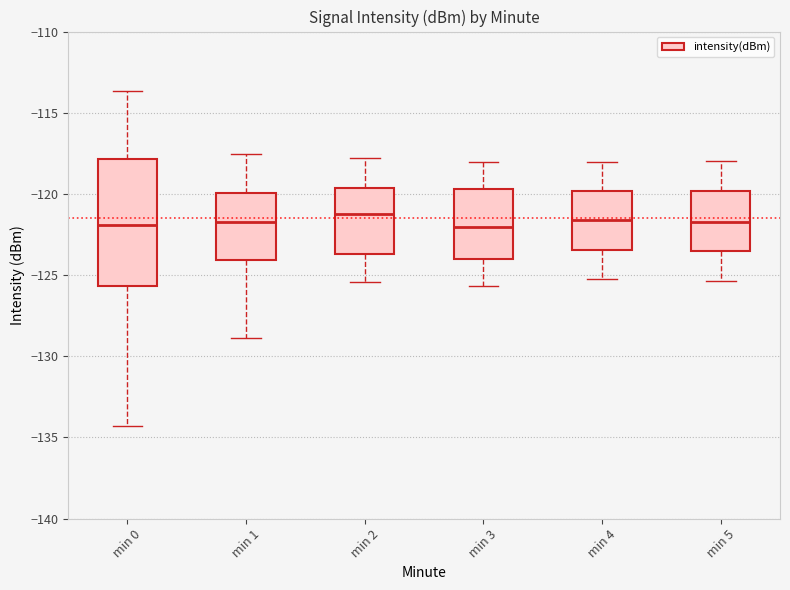

Where does the lower whisker of the box for min 2 end on the y-axis? The values are not printed on the chart, so give them approximately, as read against the axis.

-125.5